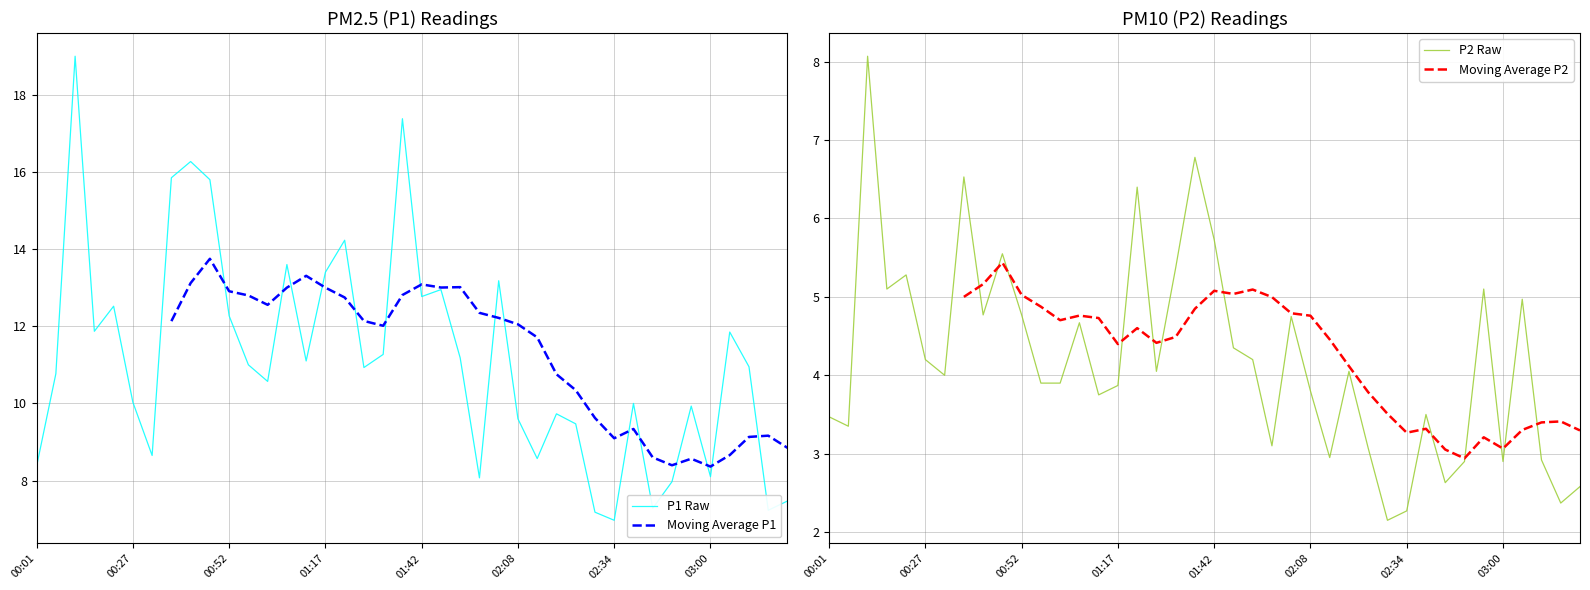

What is the total value across all series at 16?

38.0